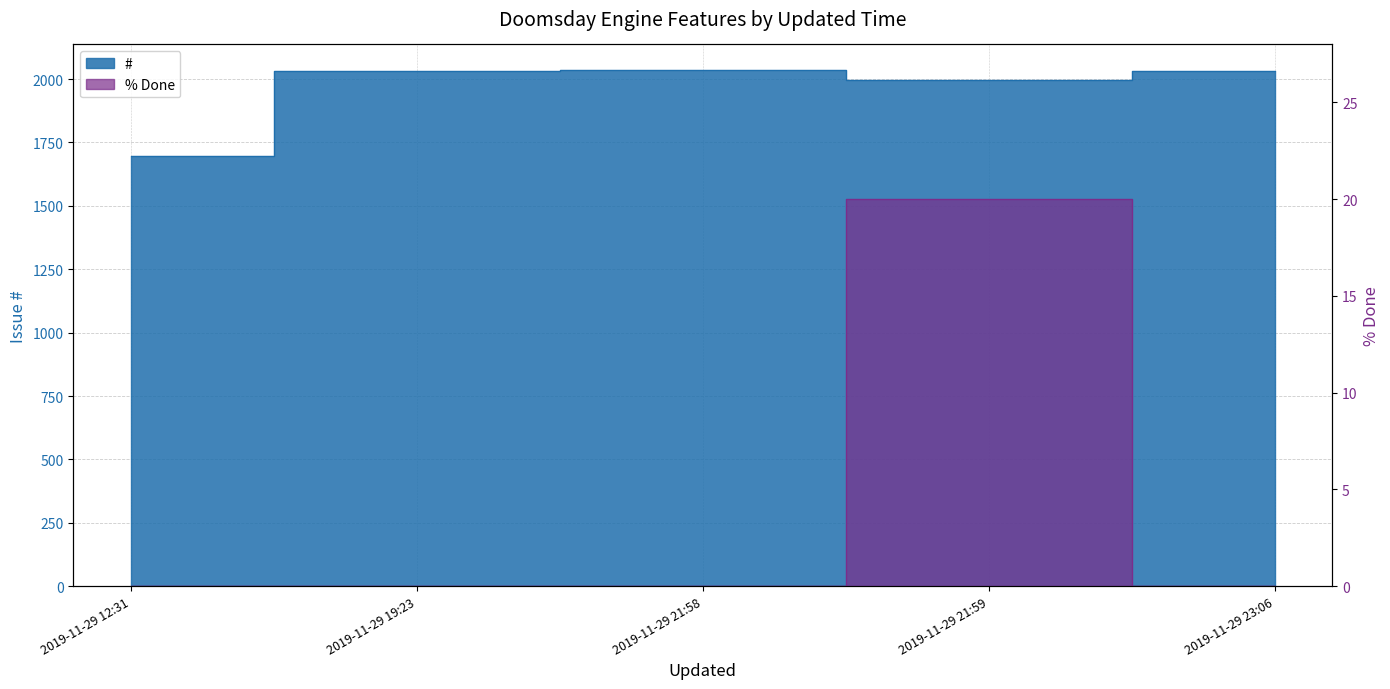

What is the spread (max minus min) of values at 2019-11-29 23:06?

2033